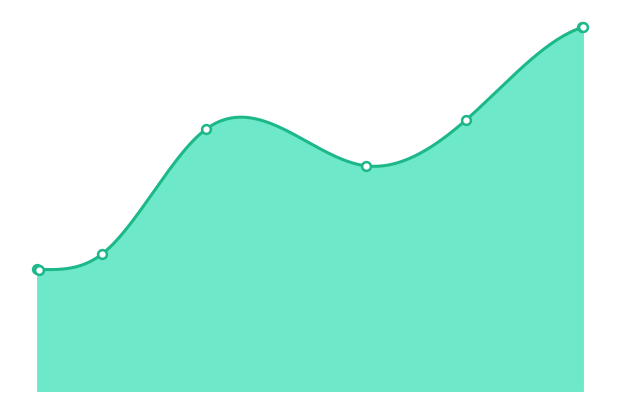

What is the change in value from 5907 to 6506?

+3427